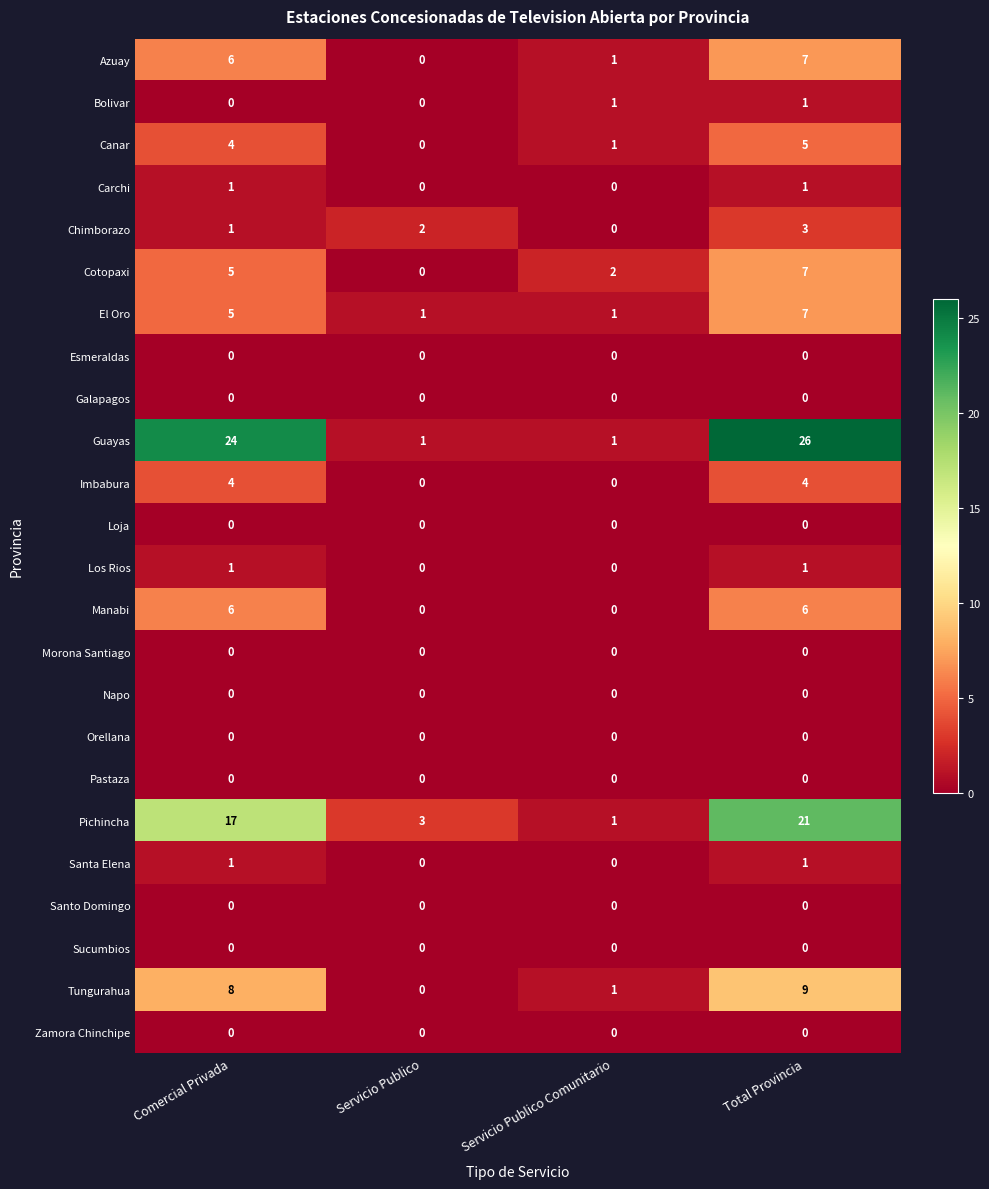

What is the total value across all series at Servicio Publico?

7